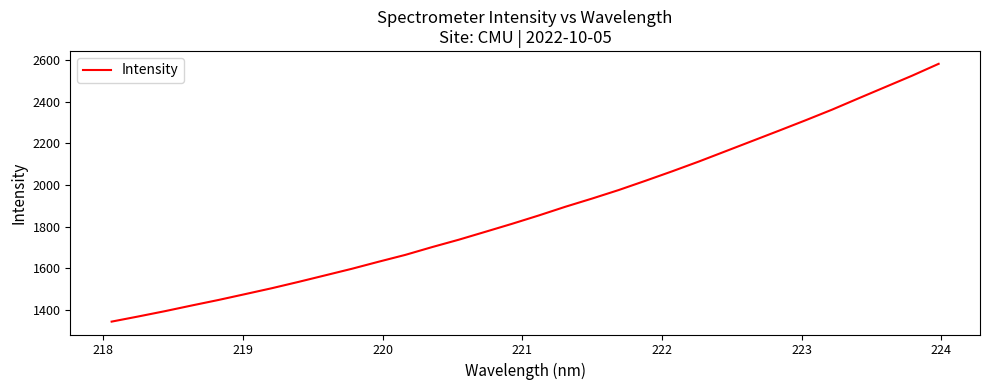

What is the difference between the maximum and minimum values?

1237.7